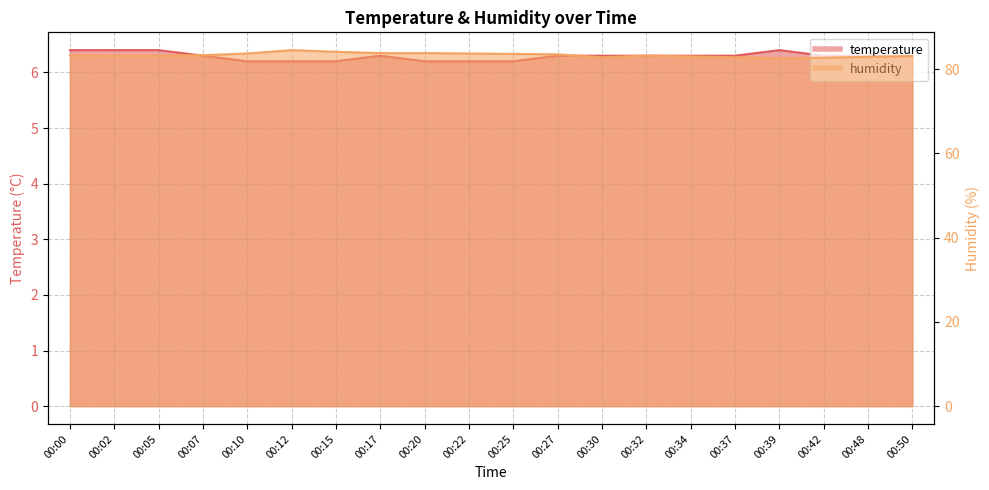

What is the difference between the highest and lowest values at 00:48?

76.6